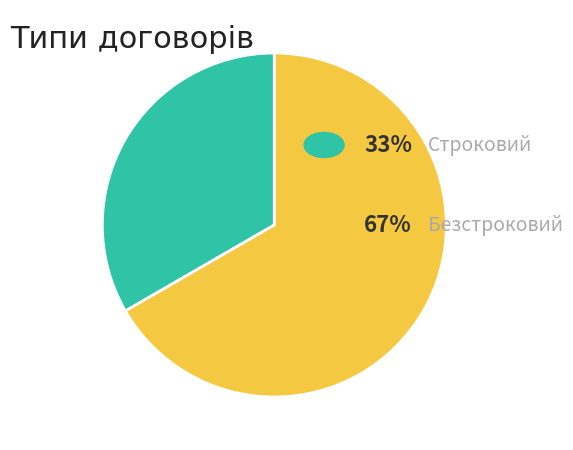

Is there any slice that represents more than half of the pie?

Yes